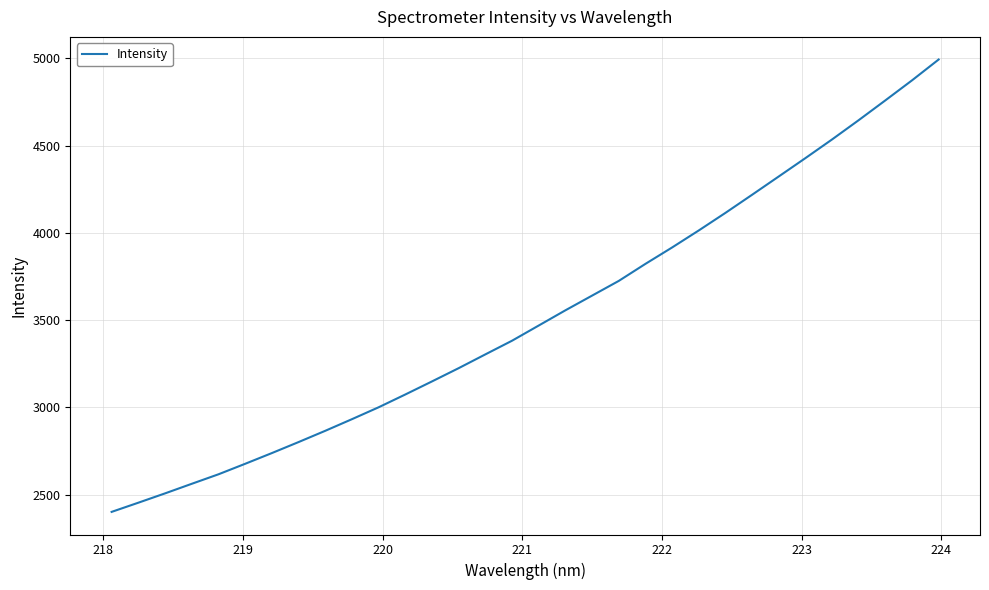

What is the maximum value shown in the chart?

4994.0